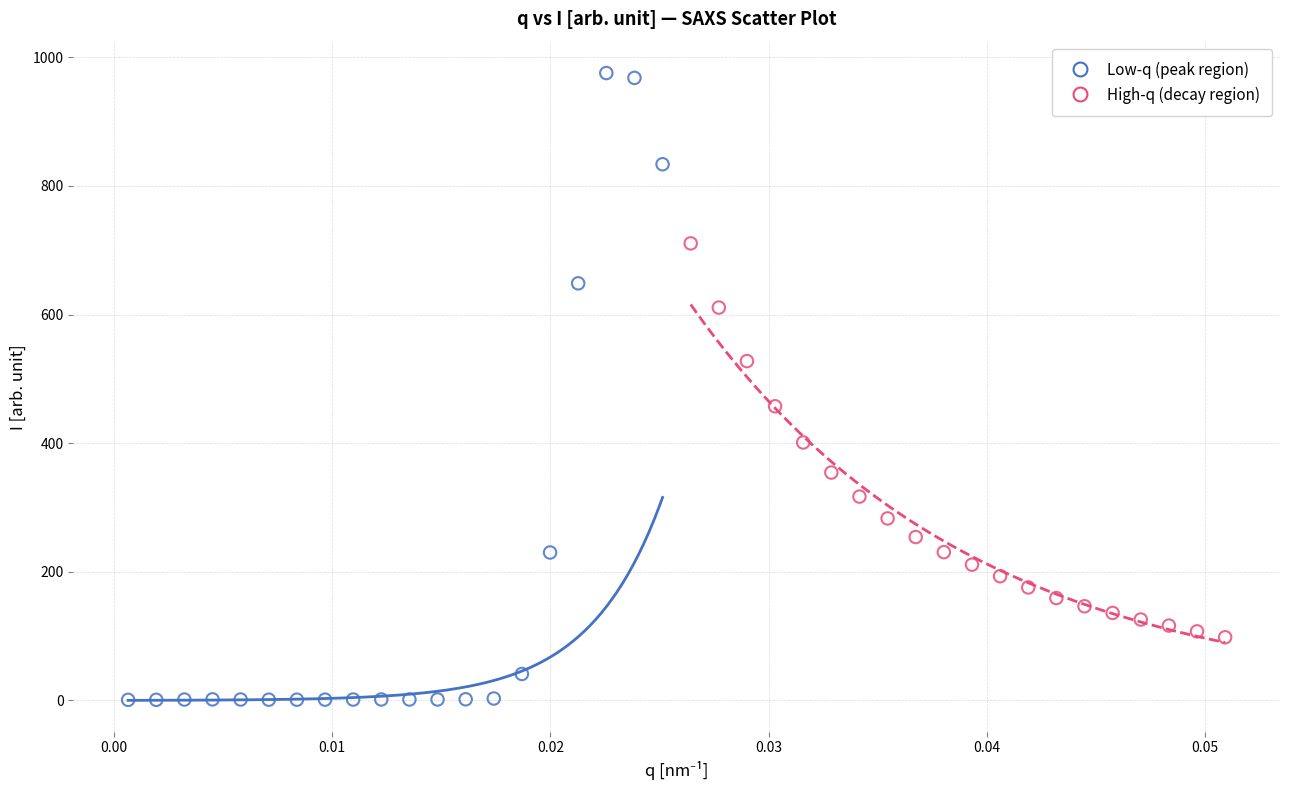

Which series contains the lowest Y value?

Low-q (peak region)